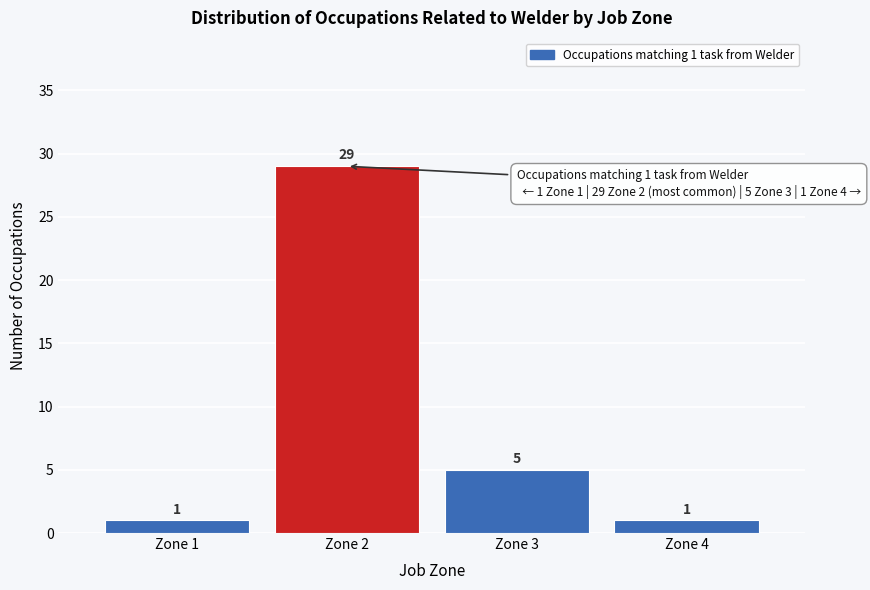

Reading right to left, extract all data points from this chart.

Zone 4=1	Zone 3=5	Zone 2=29	Zone 1=1